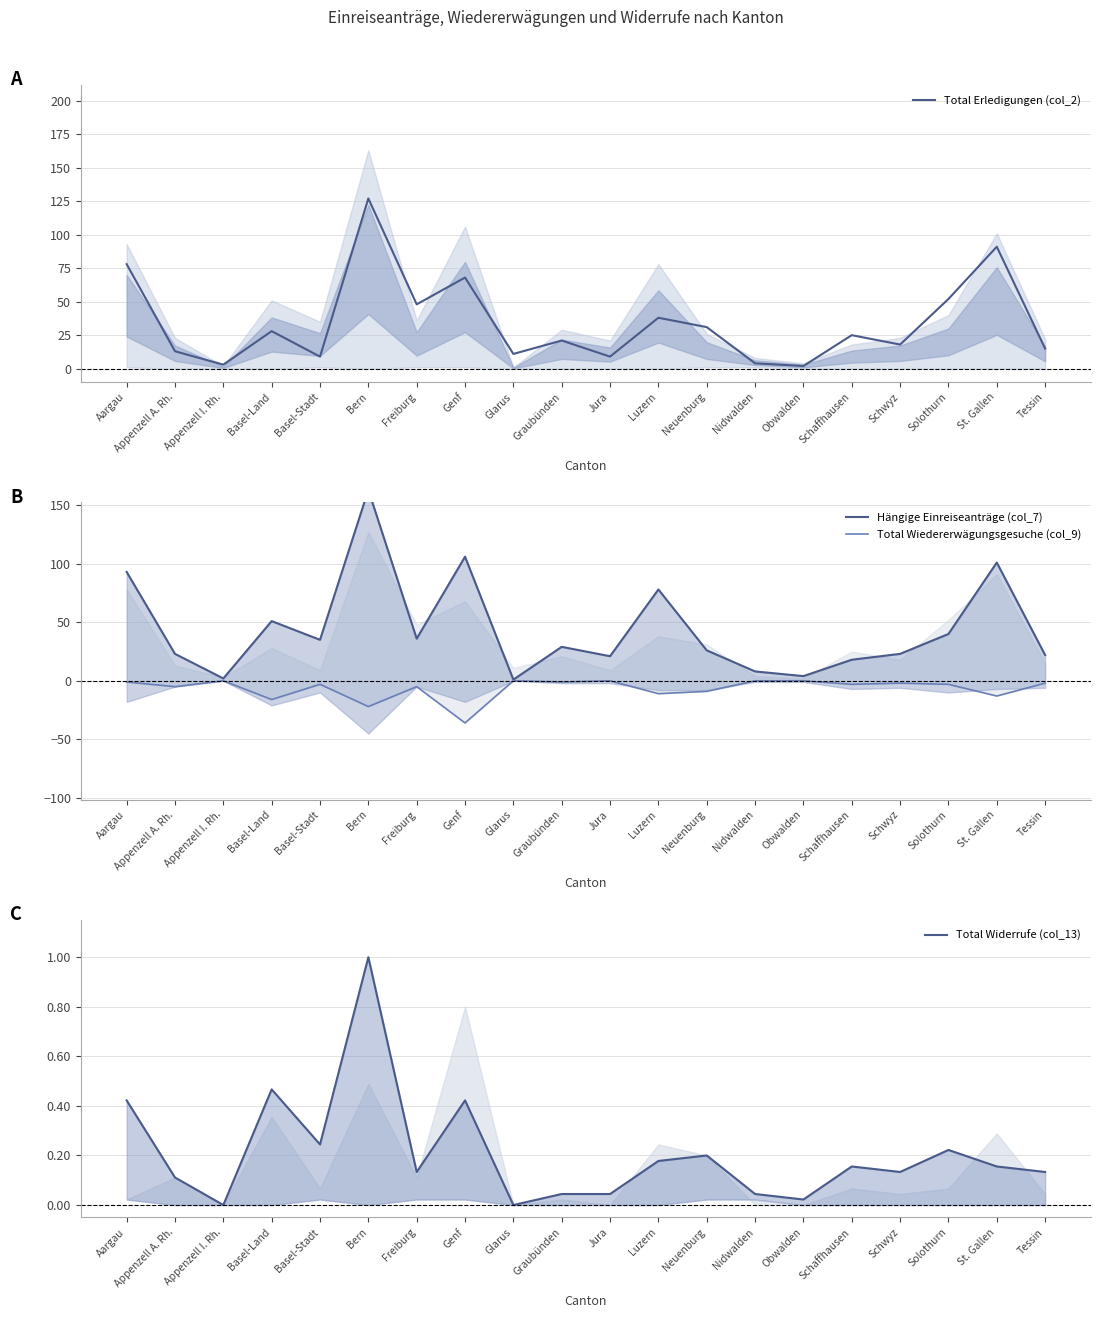

What is the average value of the Total Erledigungen (col_2) series?

35